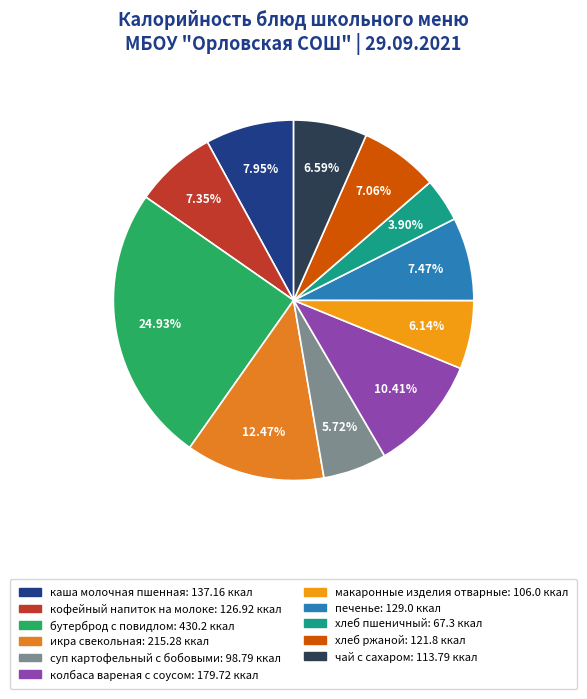

How many slices are in this pie chart?

11